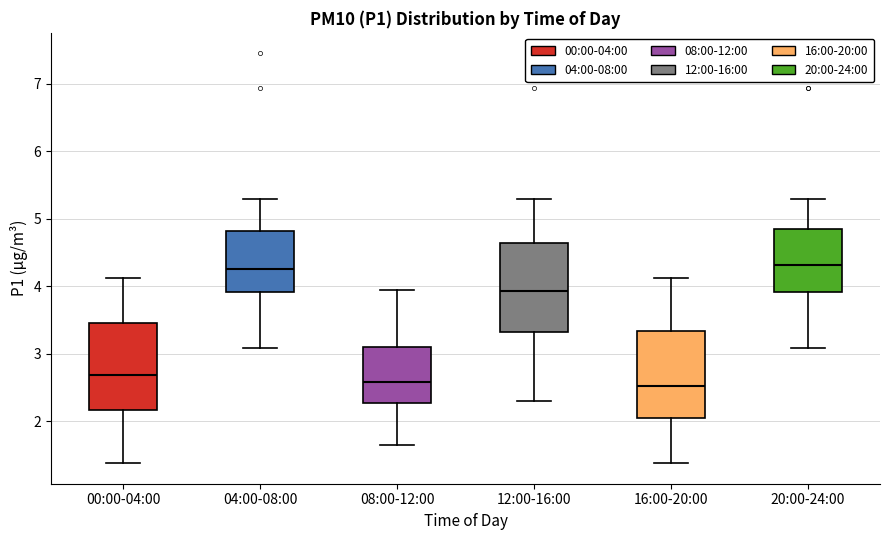

Reading left to right, transcribe this box plot: for each box, give where its median line is, the range the box spans, and where its two whiskers end, as read against the y-axis. The values are not printed on the chart, so give them approximately, as read against the axis.

00:00-04:00: median 2.7, box 2.2 to 3.5, whiskers 1.4 to 4.1
04:00-08:00: median 4.3, box 3.9 to 4.8, whiskers 3.1 to 5.3
08:00-12:00: median 2.6, box 2.3 to 3.1, whiskers 1.7 to 4.0
12:00-16:00: median 3.9, box 3.3 to 4.6, whiskers 2.3 to 5.3
16:00-20:00: median 2.5, box 2.0 to 3.3, whiskers 1.4 to 4.1
20:00-24:00: median 4.3, box 3.9 to 4.8, whiskers 3.1 to 5.3